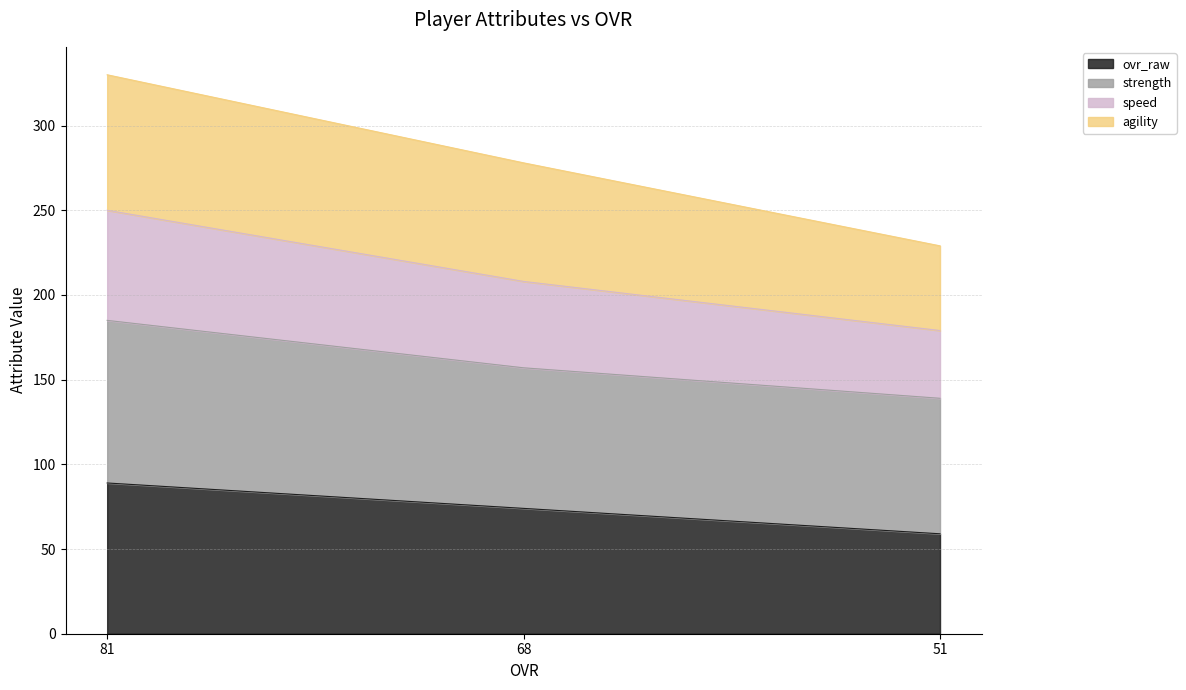

At which category does the chart reach its minimum across all series?

51